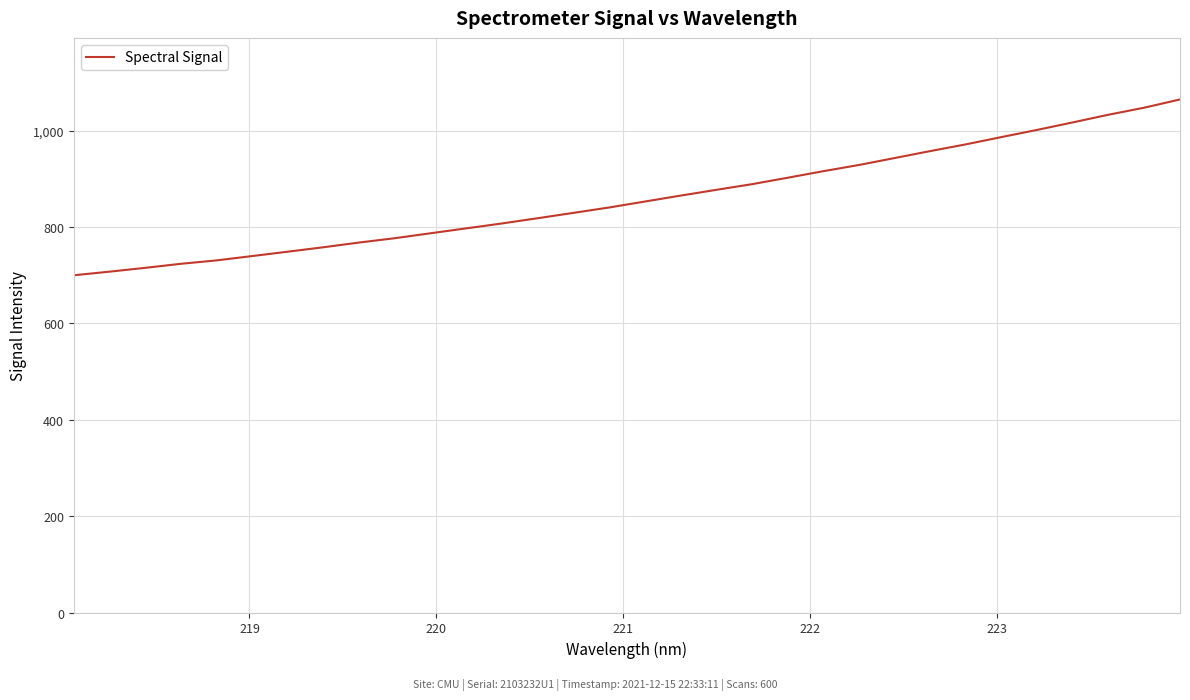

What is the maximum value shown in the chart?

1064.6